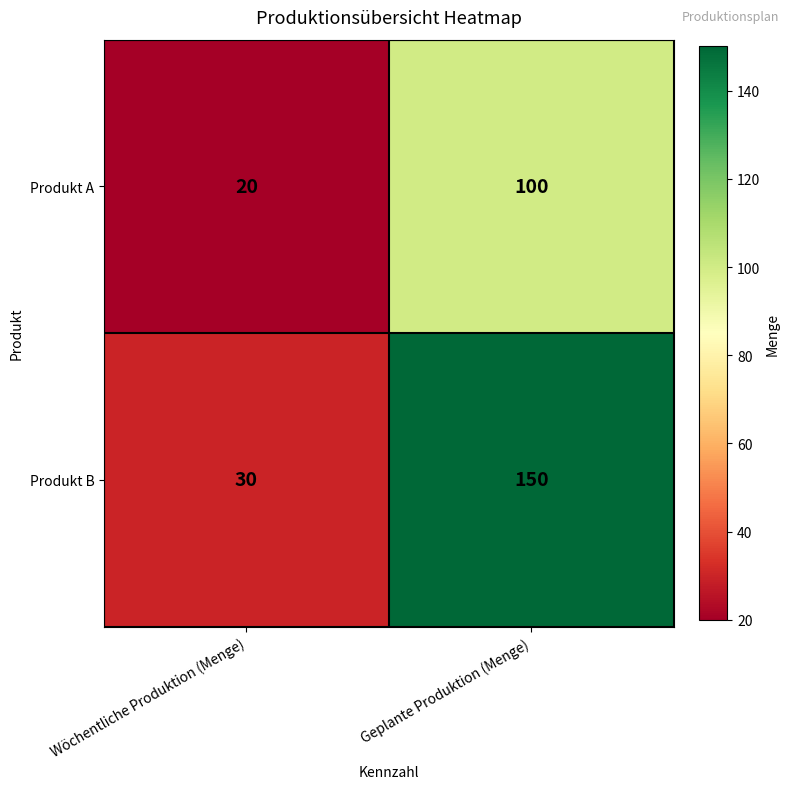

What is the maximum value shown in the chart?

150